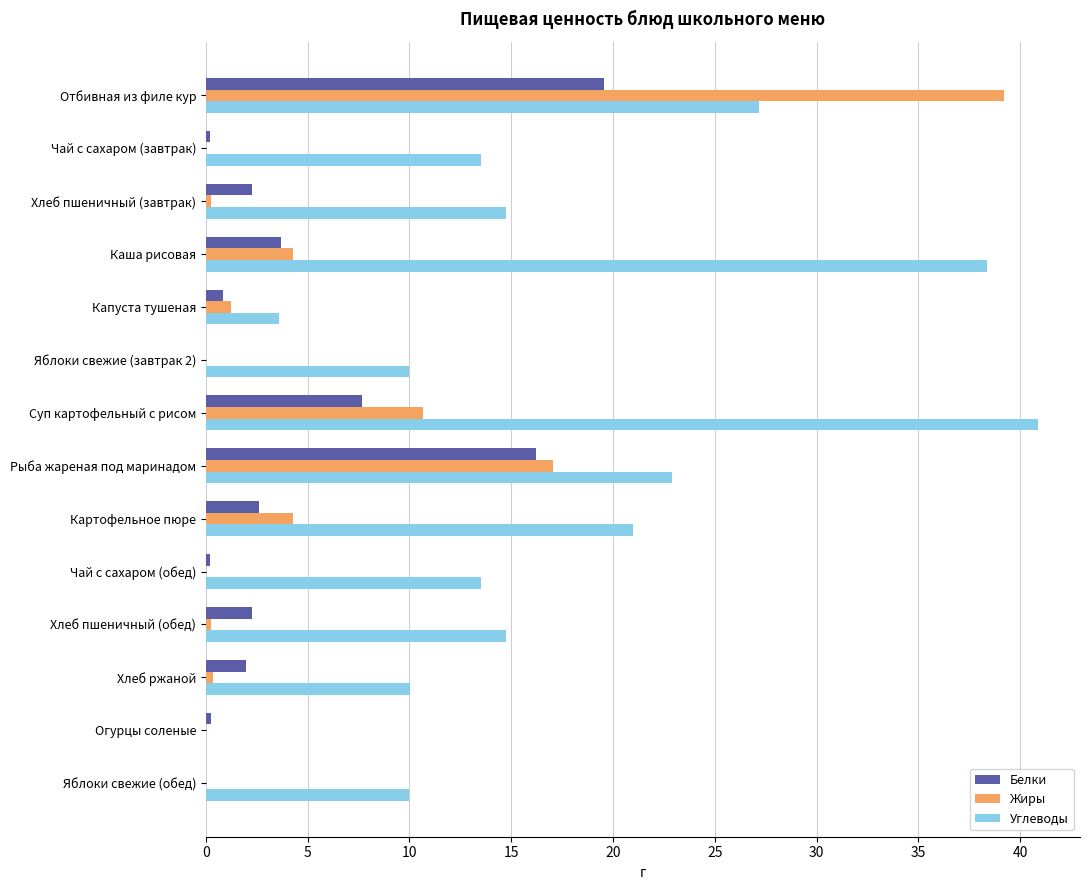

Where is Жиры nearest to the value 19?

Рыба жареная под маринадом